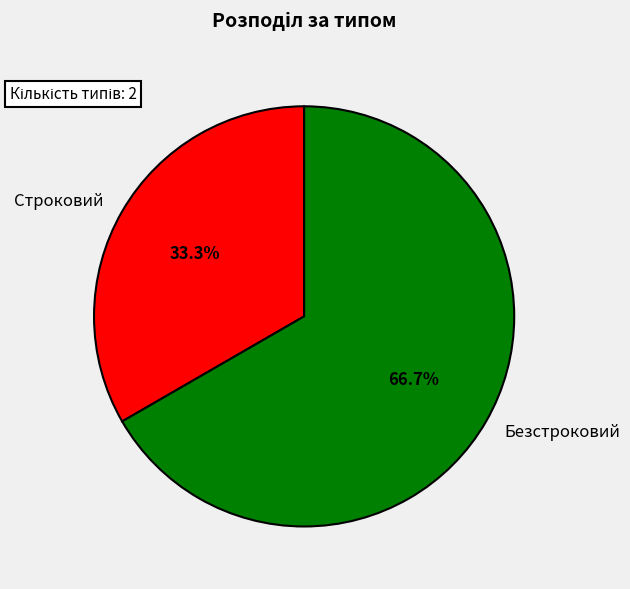

Which slice is the smallest?

Строковий